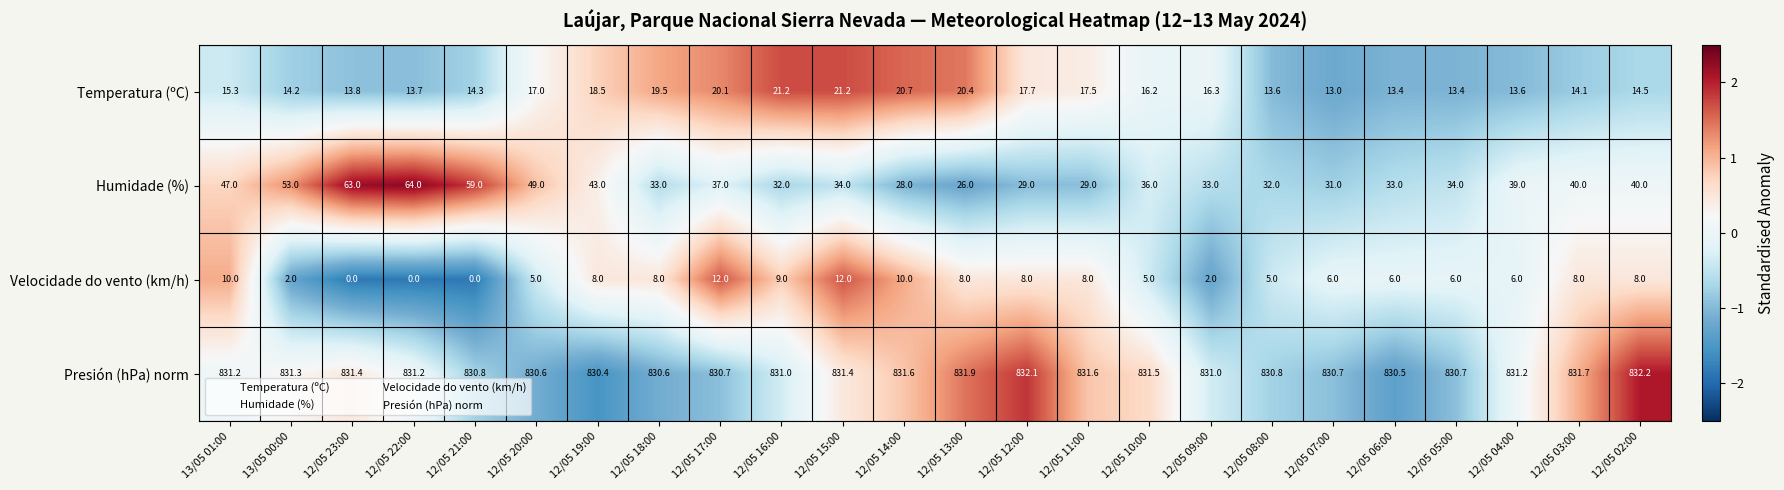

What is the greatest value displayed?

832.2